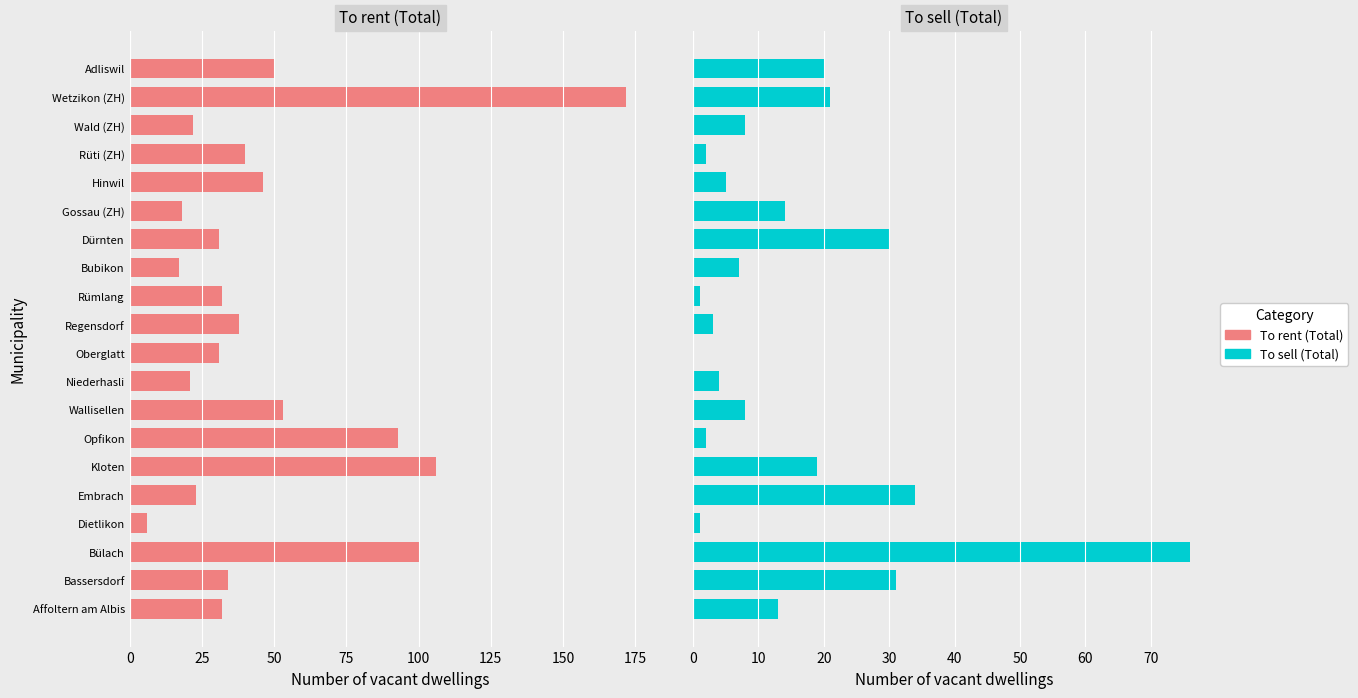

Is the value of To sell (Total) at Dürnten greater than the value of To rent (Total) at Gossau (ZH)?

Yes